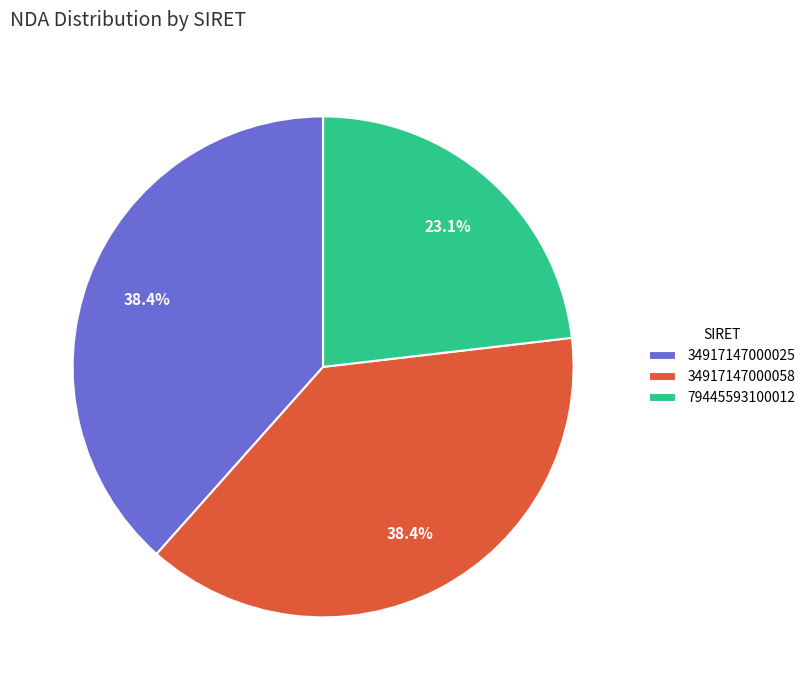

Is there any slice that represents more than half of the pie?

No